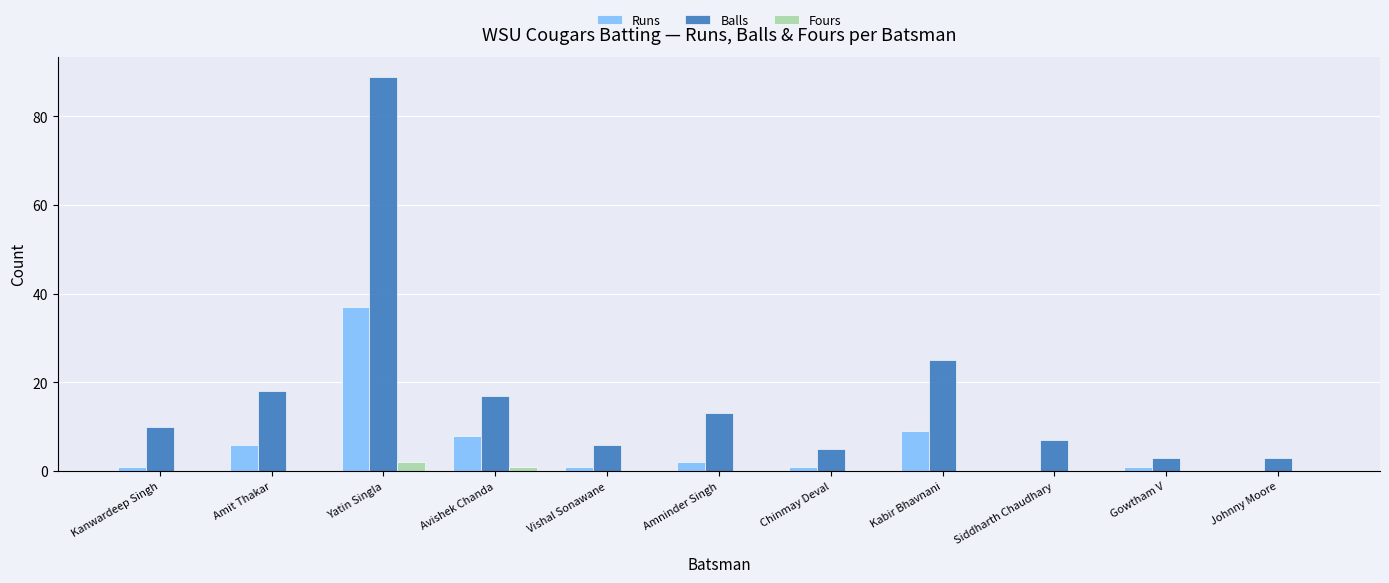

What is the sum of all Fours values?

3